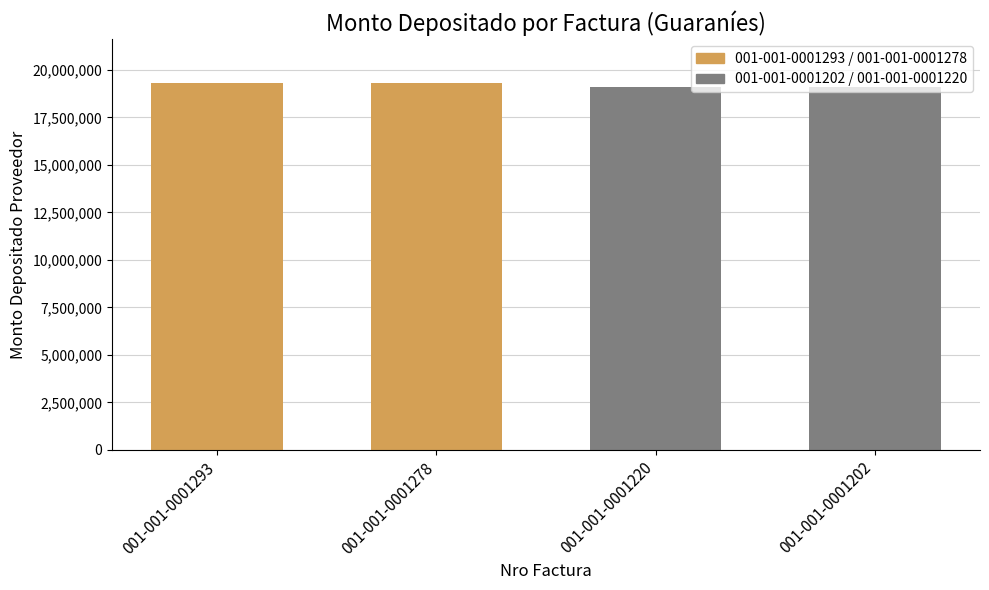

True or false: the data shows 25891289 at 001-001-0001220.

False